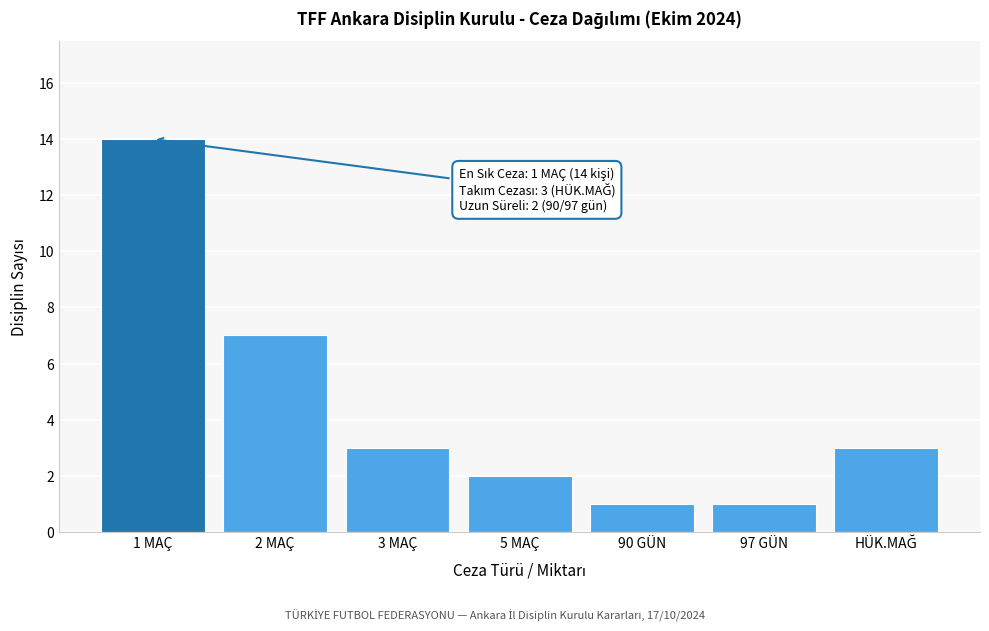

Reading left to right, what are all the values shown in this chart?

14	7	3	2	1	1	3